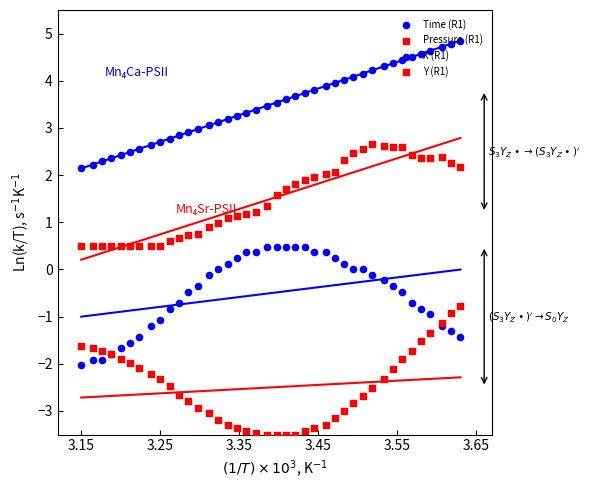

At how many categories does at least one series exceed -1?

40